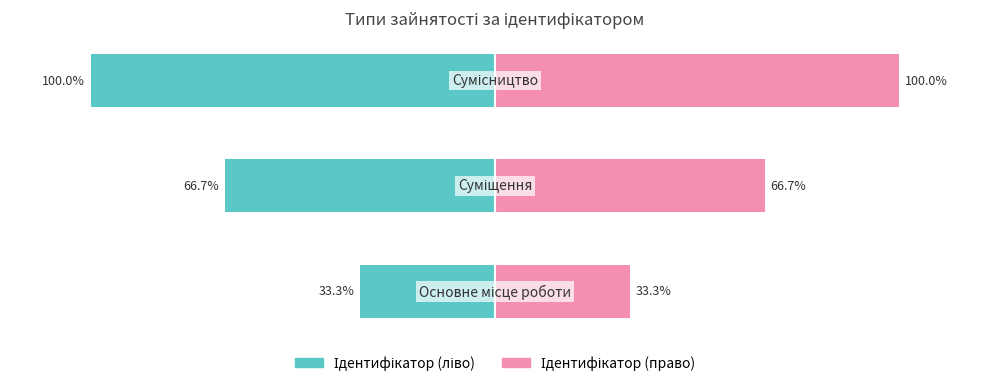

What is the sum of all Ідентифікатор (ліво) values?

-200.0